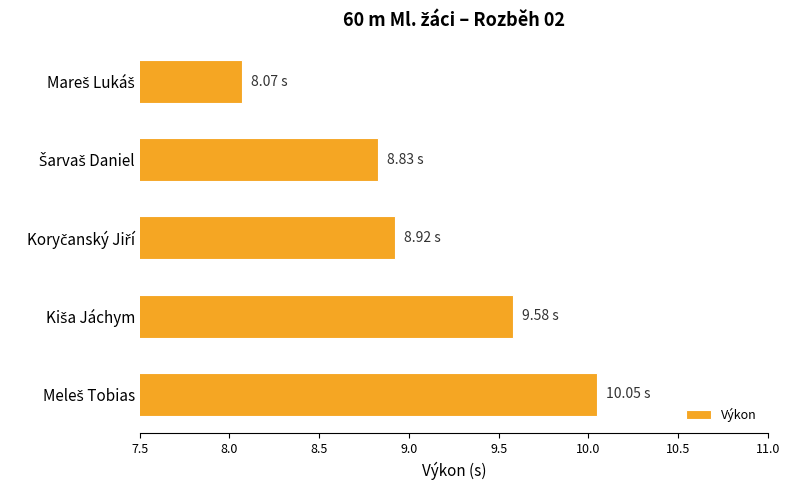

What is the average value?

9.1